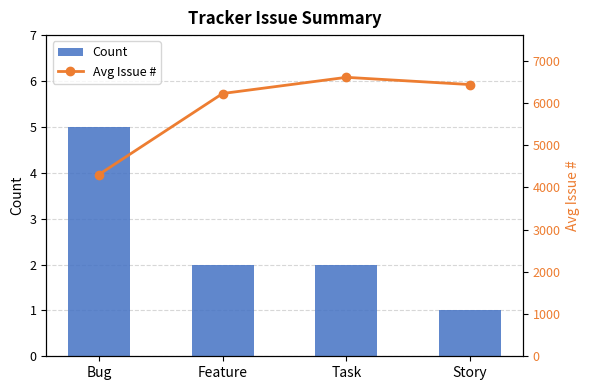

At which category is the sum across all series the highest?

Task